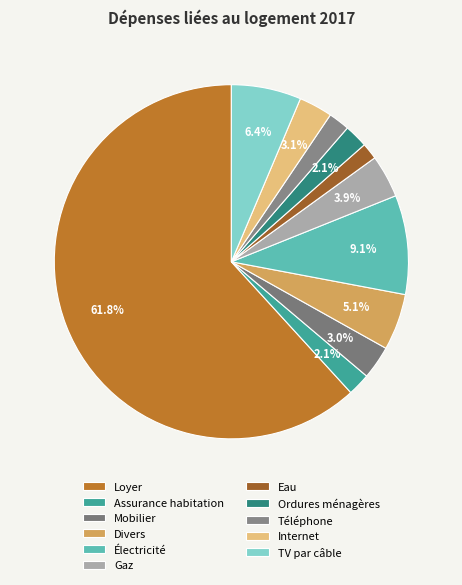

Rank the categories by value from highest to lowest.

Loyer, Électricité, TV par câble, Divers, Gaz, Internet, Mobilier, Ordures ménagères, Assurance habitation, Téléphone, Eau